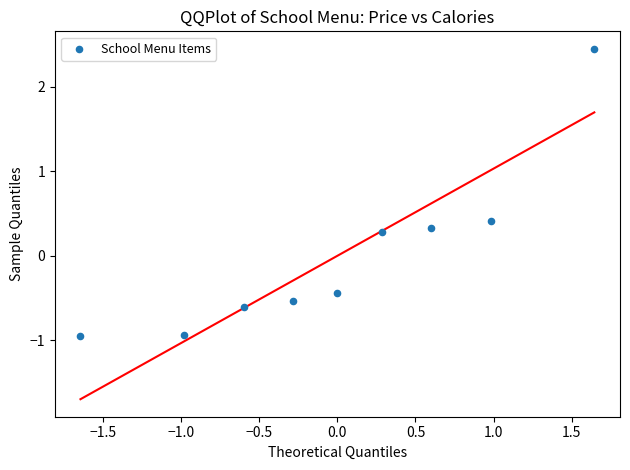

What is the range of X values (max minus min)?

3.3